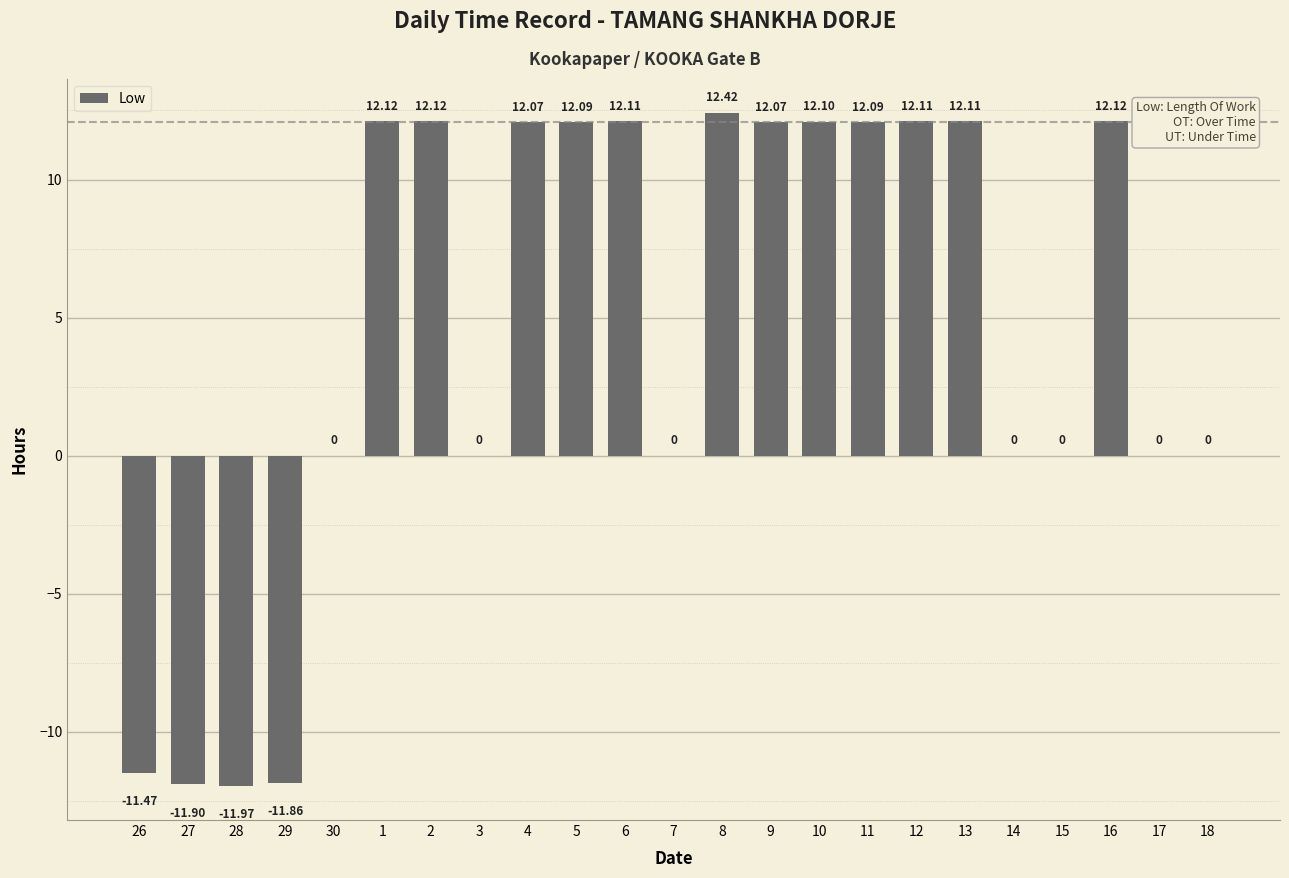

The value at 5 is 7.7. True or false?

False